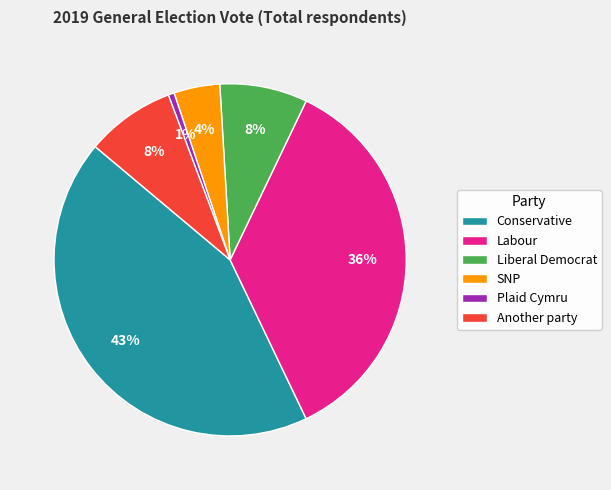

What is the smallest slice in the pie chart?

Plaid Cymru